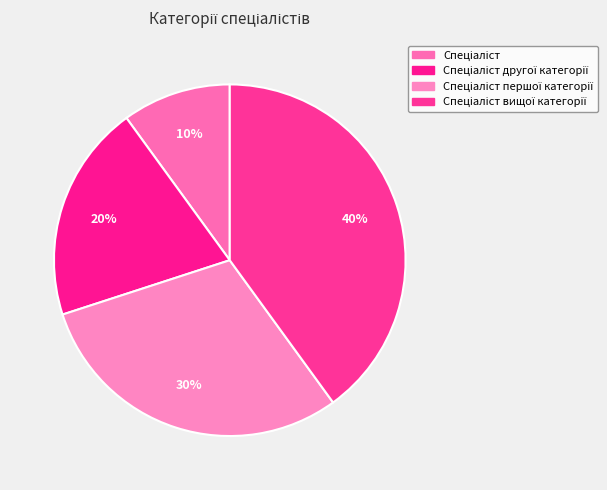

How many slices are in this pie chart?

4